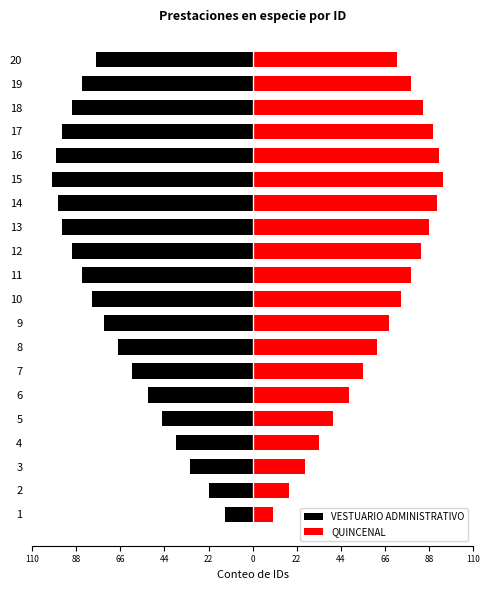

What is the value of the QUINCENAL bar at the 12th from the left?

84